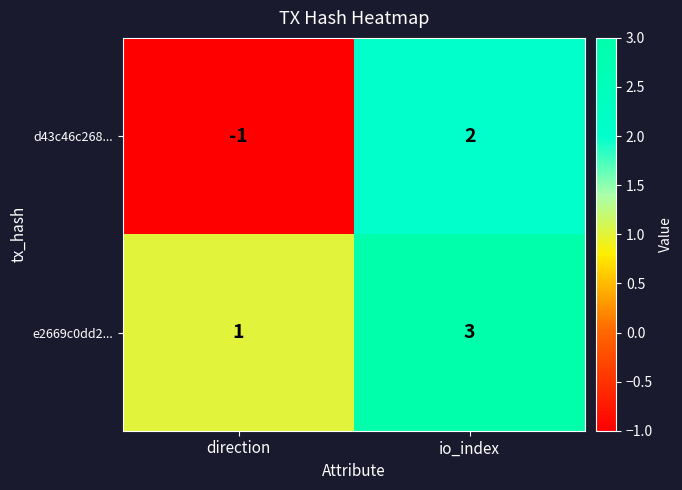

Reading left to right, list all the values displayed in this chart.

d43c46c268...: direction=-1	io_index=2
e2669c0dd2...: direction=1	io_index=3